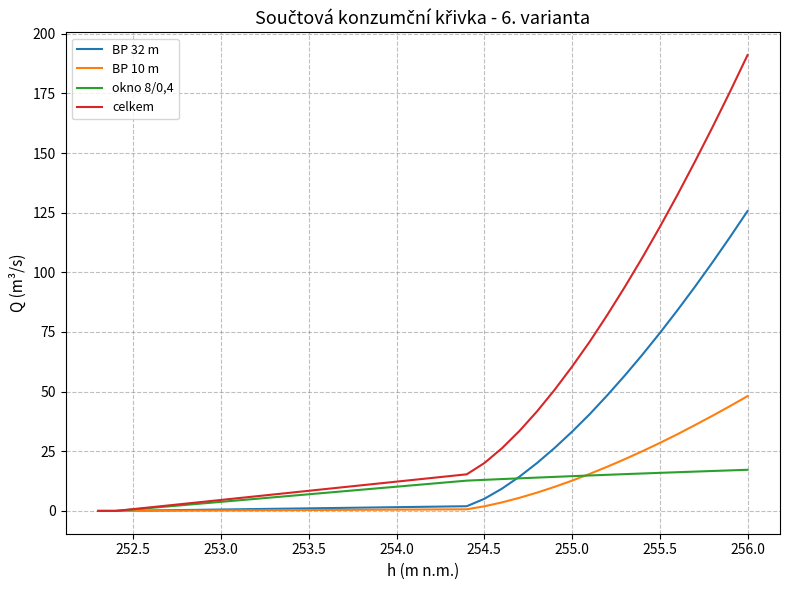

List the series in order of their peak value, lowest first.

okno 8/0,4, BP 10 m, BP 32 m, celkem